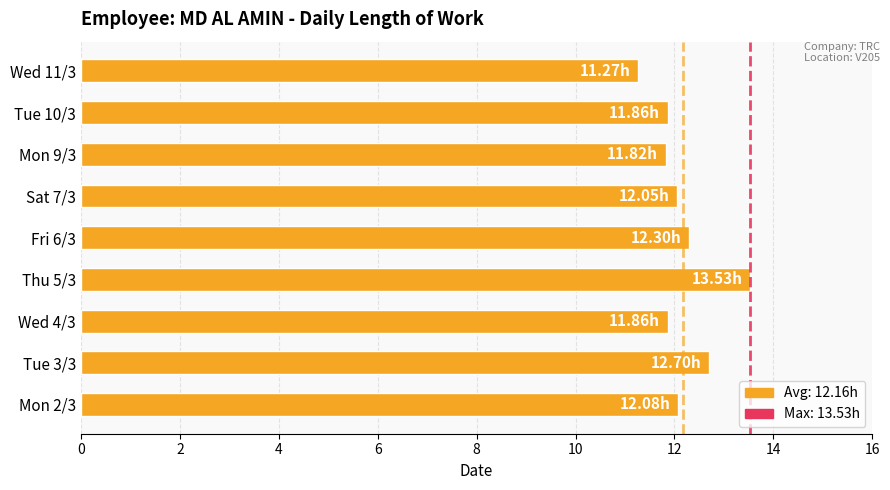

What is the average value?

12.2